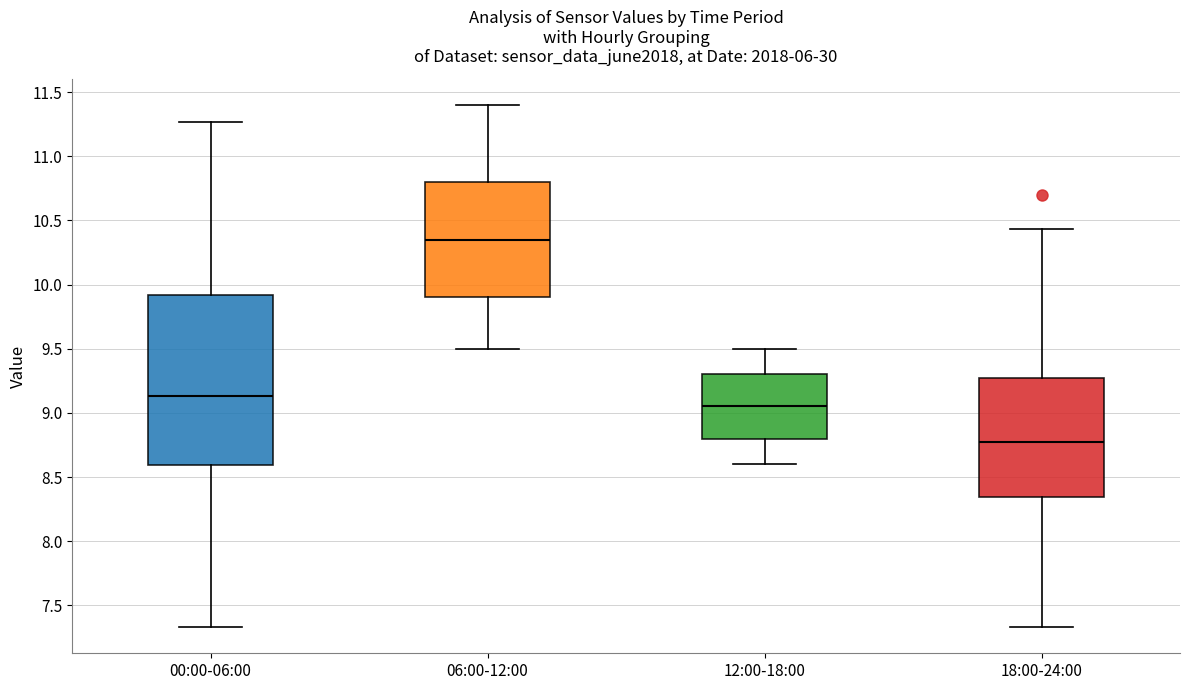

Reading left to right, transcribe this box plot: for each box, give where its median line is, the range the box spans, and where its two whiskers end, as read against the y-axis. The values are not printed on the chart, so give them approximately, as read against the axis.

00:00-06:00: median 9.15, box 8.60 to 9.90, whiskers 7.35 to 11.25
06:00-12:00: median 10.35, box 9.90 to 10.80, whiskers 9.50 to 11.40
12:00-18:00: median 9.05, box 8.80 to 9.30, whiskers 8.60 to 9.50
18:00-24:00: median 8.75, box 8.35 to 9.25, whiskers 7.35 to 10.45